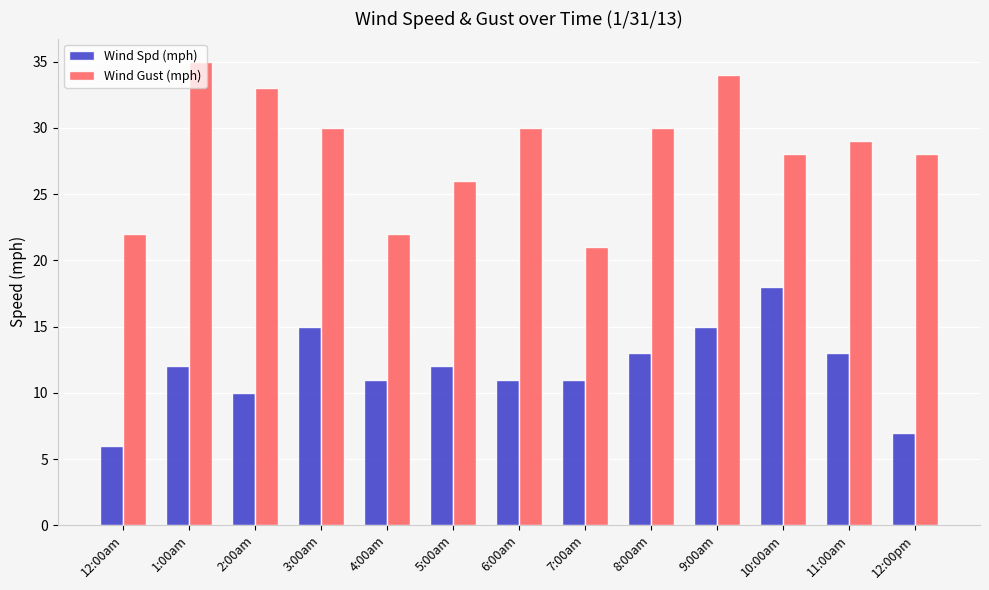

How many bars are there in total?

26